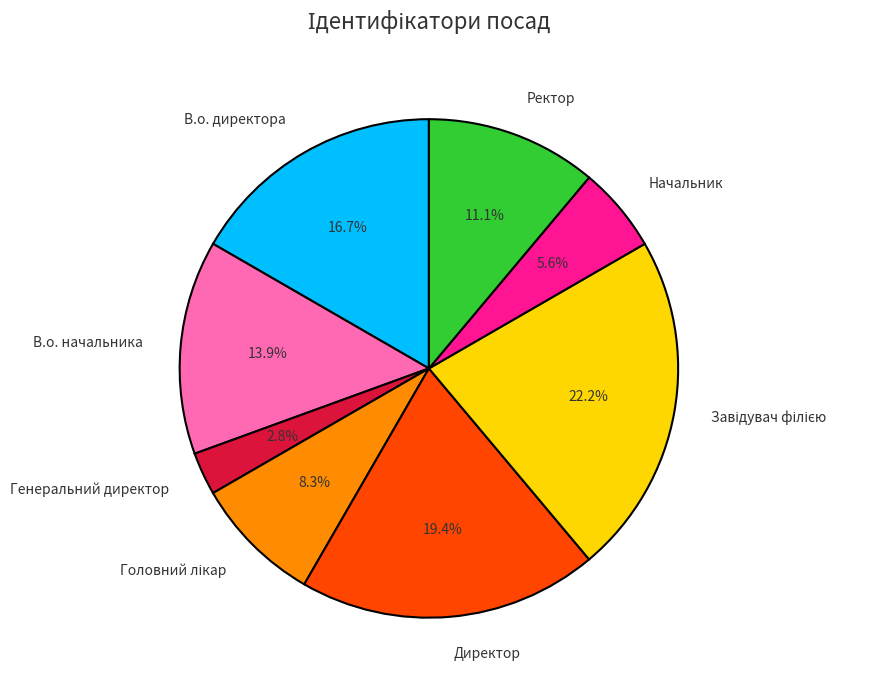

What percentage is NOT represented by В.о. директора?

83.3%